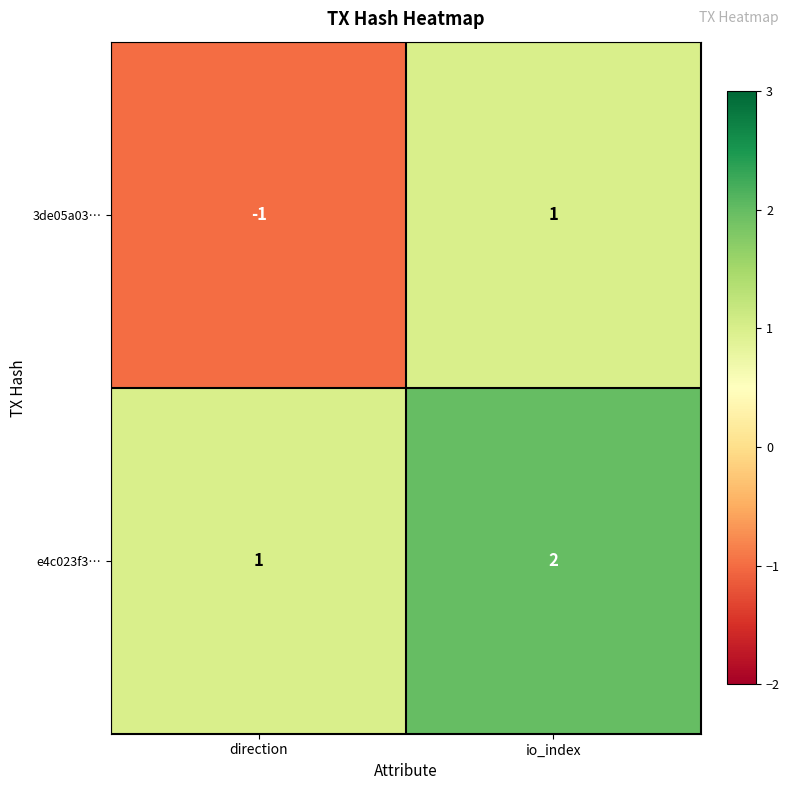

List the series in order of their overall mean, highest first.

e4c023f3…, 3de05a03…